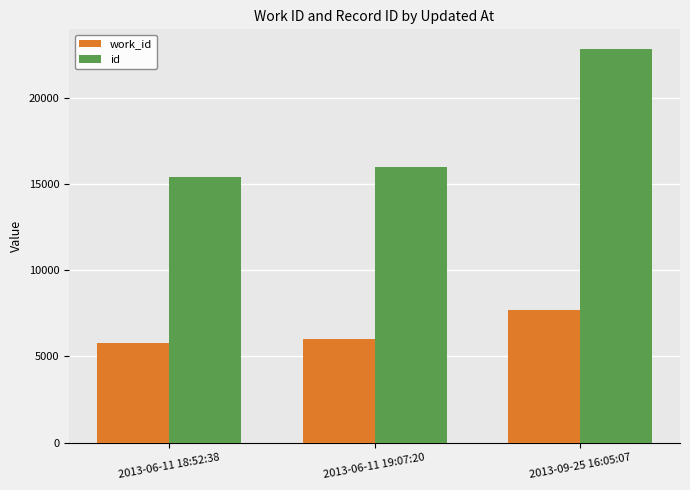

Reading left to right, transcribe all the data shown in this chart.

work_id: 5791	6028	7690
id: 15447	16006	22859